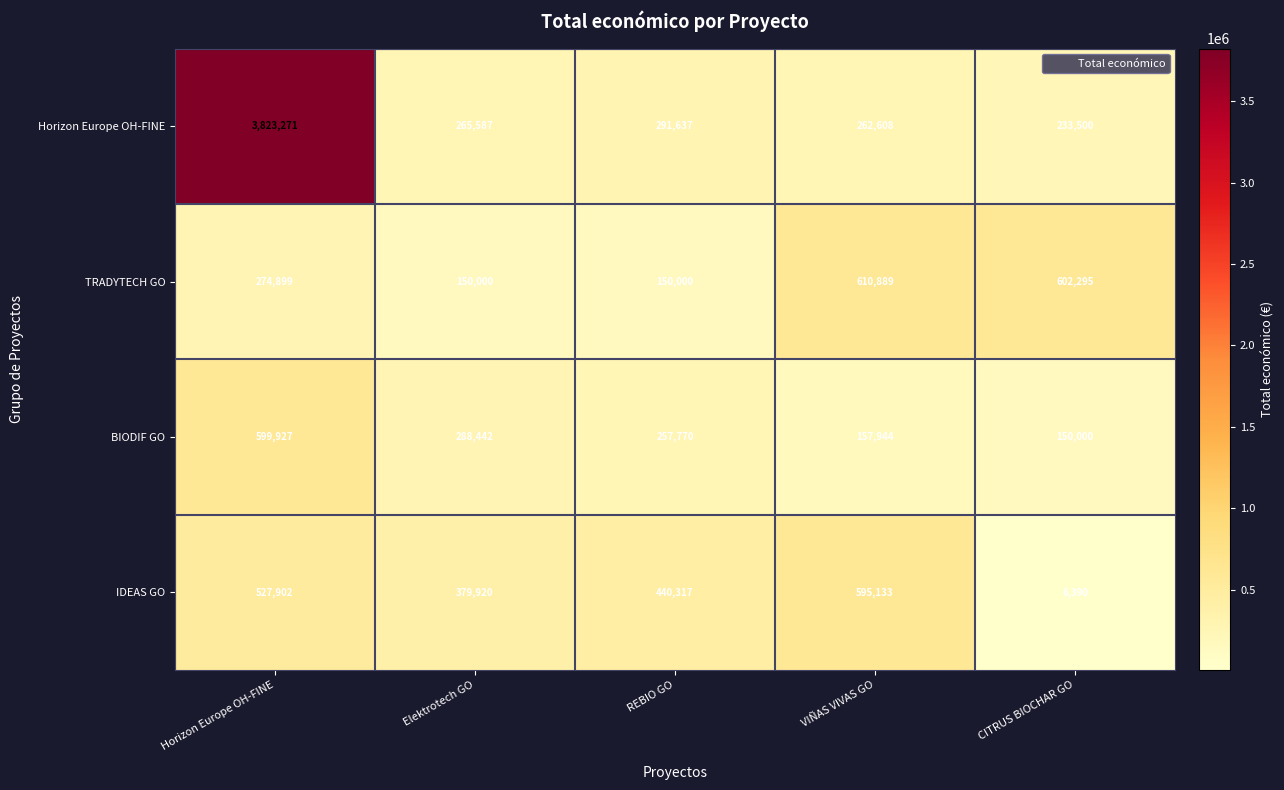

At which label is BIODIF GO closest to 374963?

Elektrotech GO